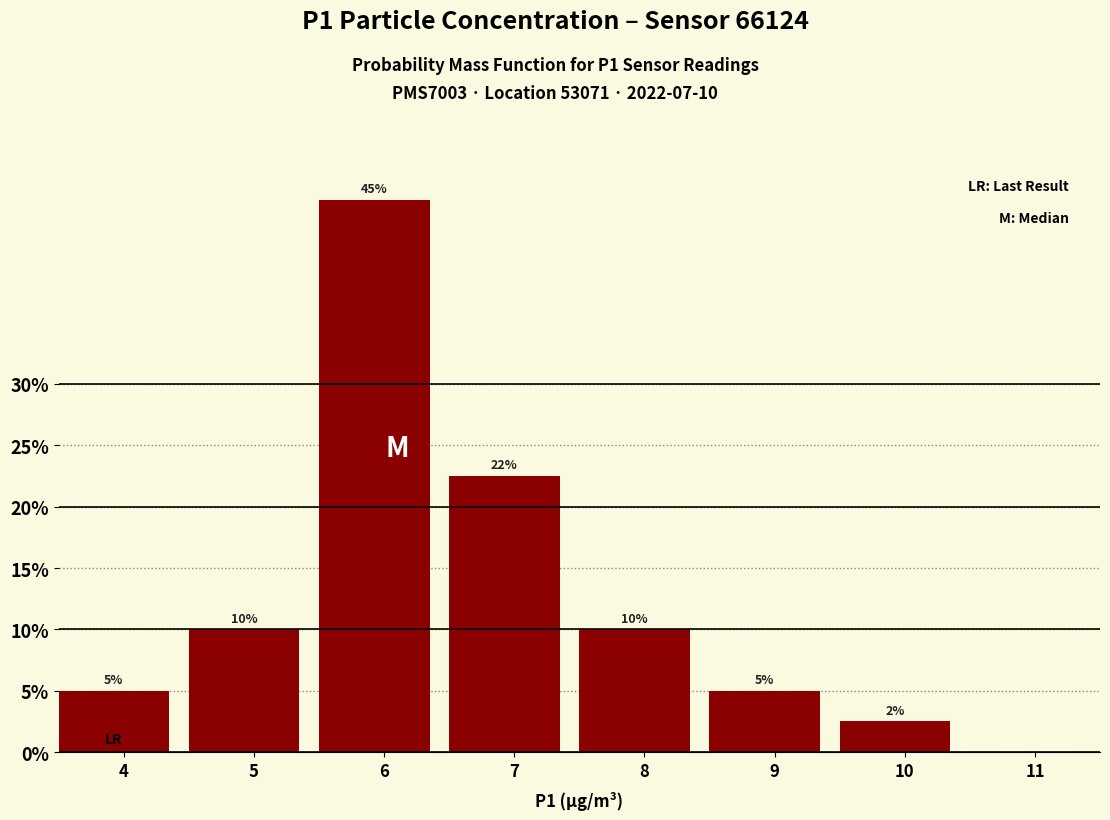

Is it true that the value at 8 is 13.6?

False